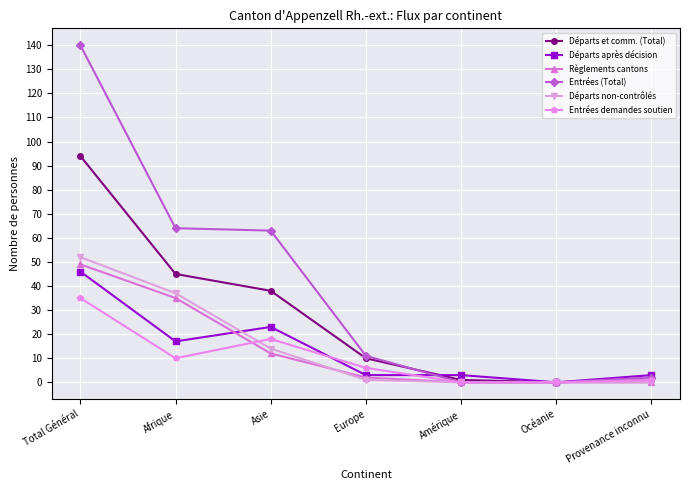

What is the total value across all series at Europe?

33